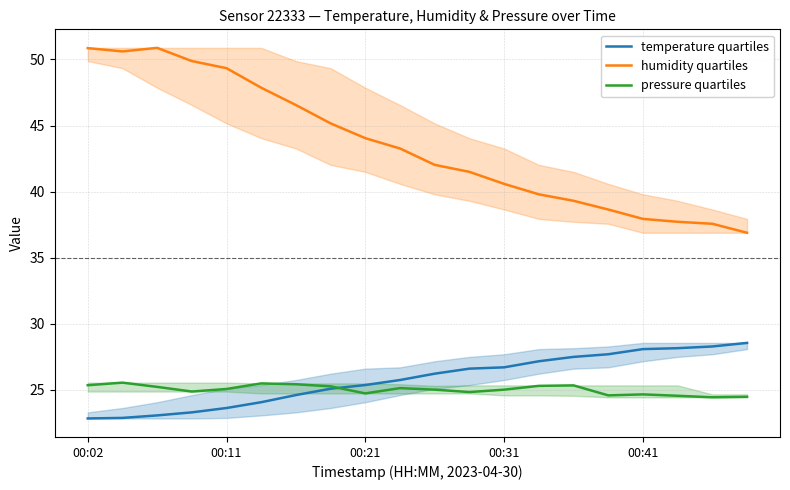

What is the maximum value for temperature quartiles?

28.5